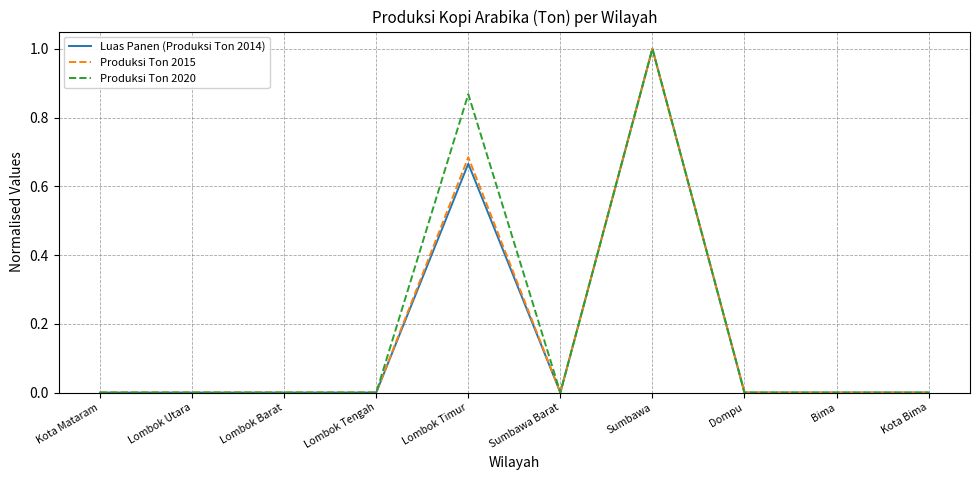

What position from the right is Lombok Barat?

8